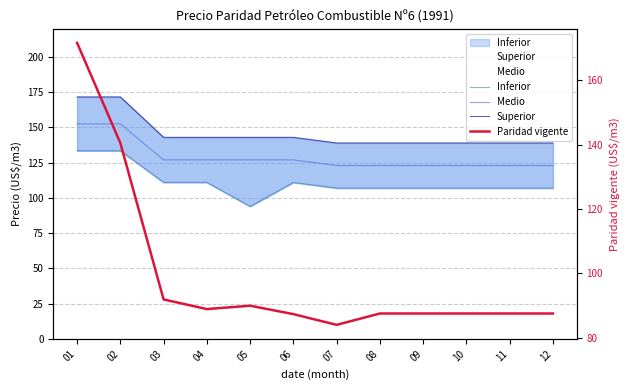

What is the approximate value of Medio at 11?

123.0